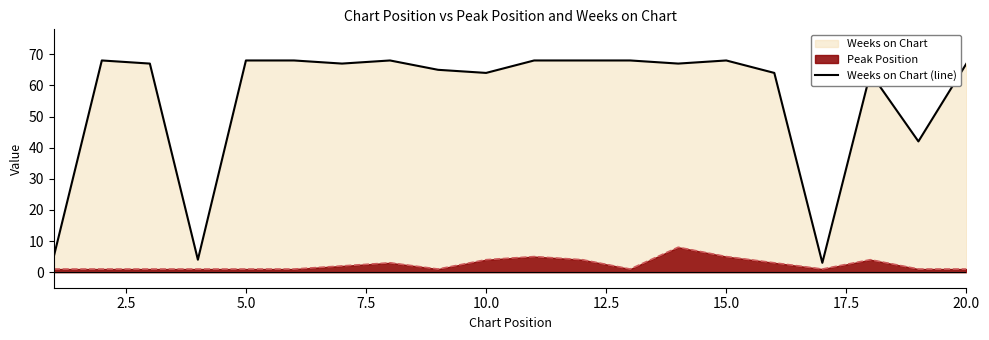

How many points are lower than both their immediate neighbors (excluding endpoints)?

6